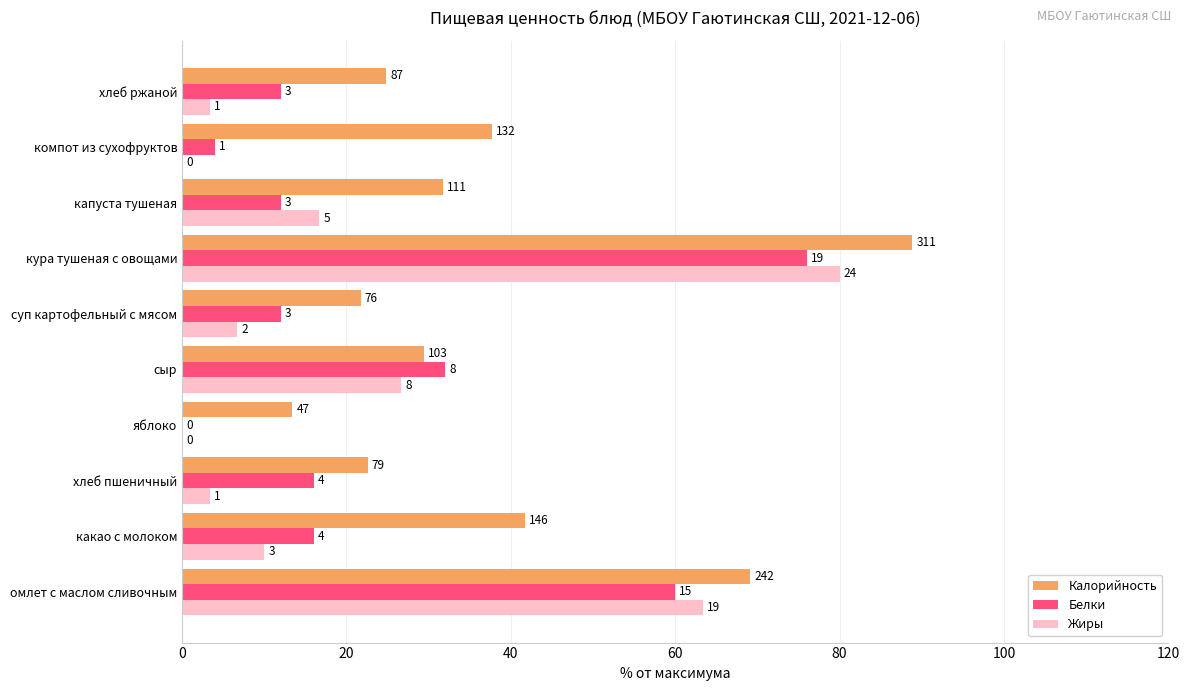

What are all the series names shown in the legend?

Калорийность, Белки, Жиры